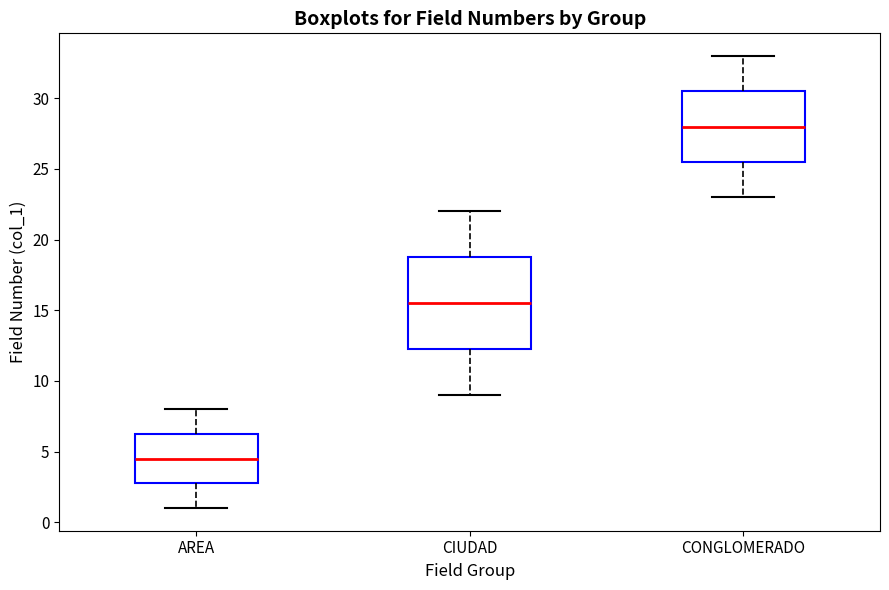

Where is the upper edge of the box for CIUDAD on the y-axis? The values are not printed on the chart, so give them approximately, as read against the axis.

19.0